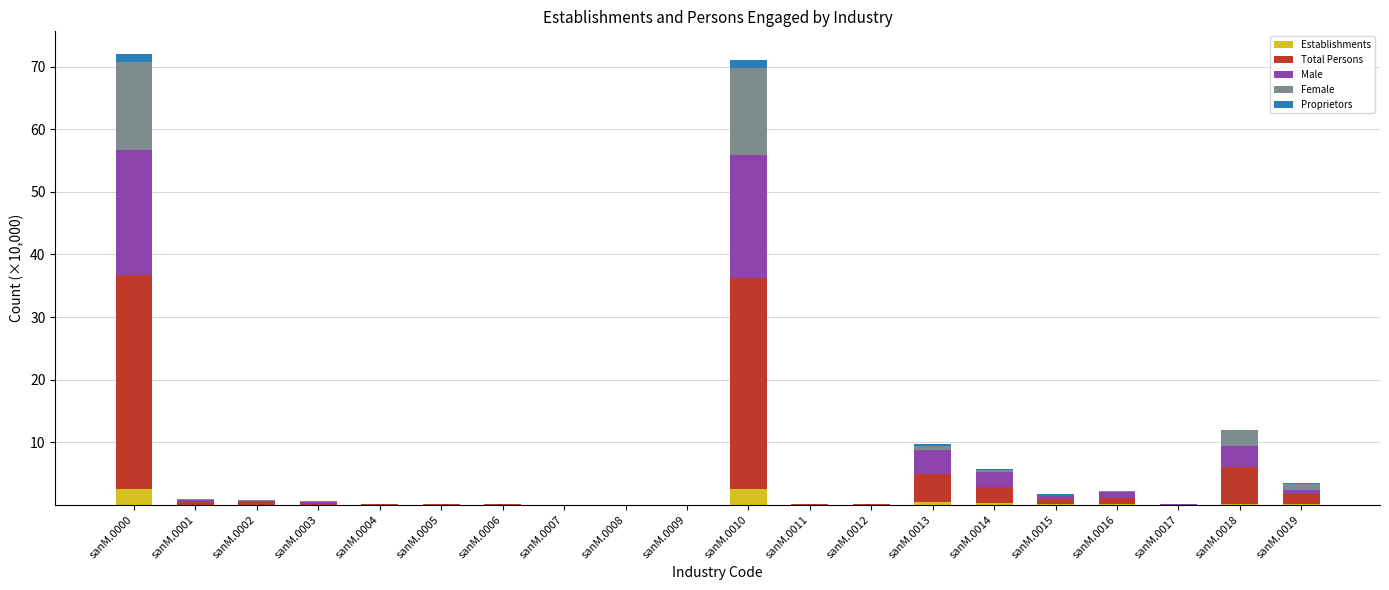

What is the sum of all Establishments values?

6.2